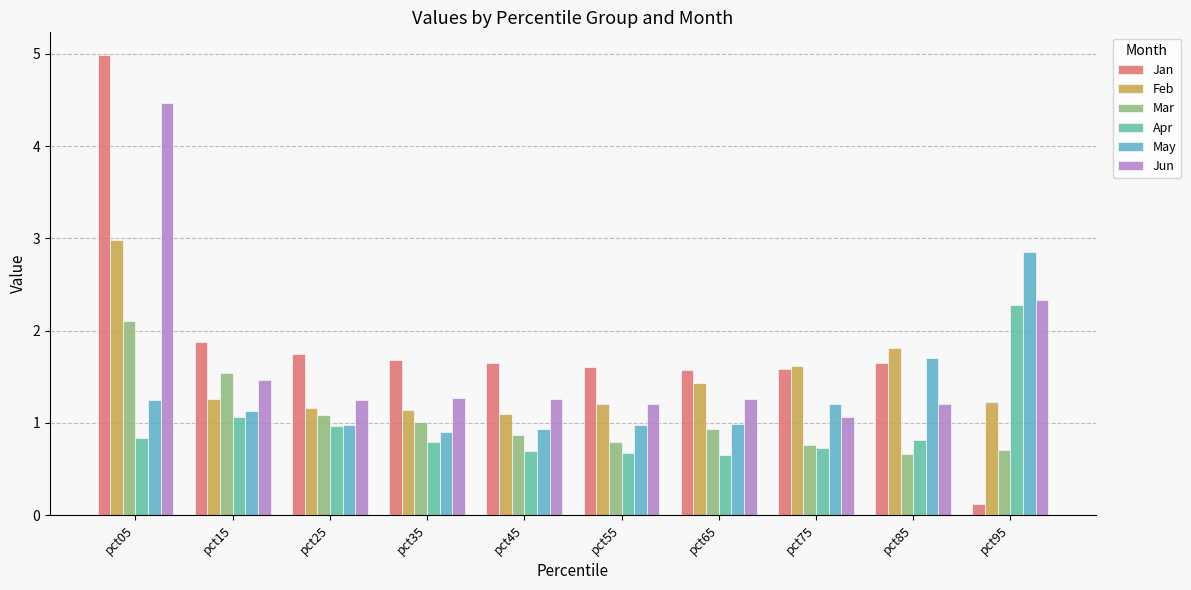

True or false: Mar has a value of 1.5 at pct15.

True